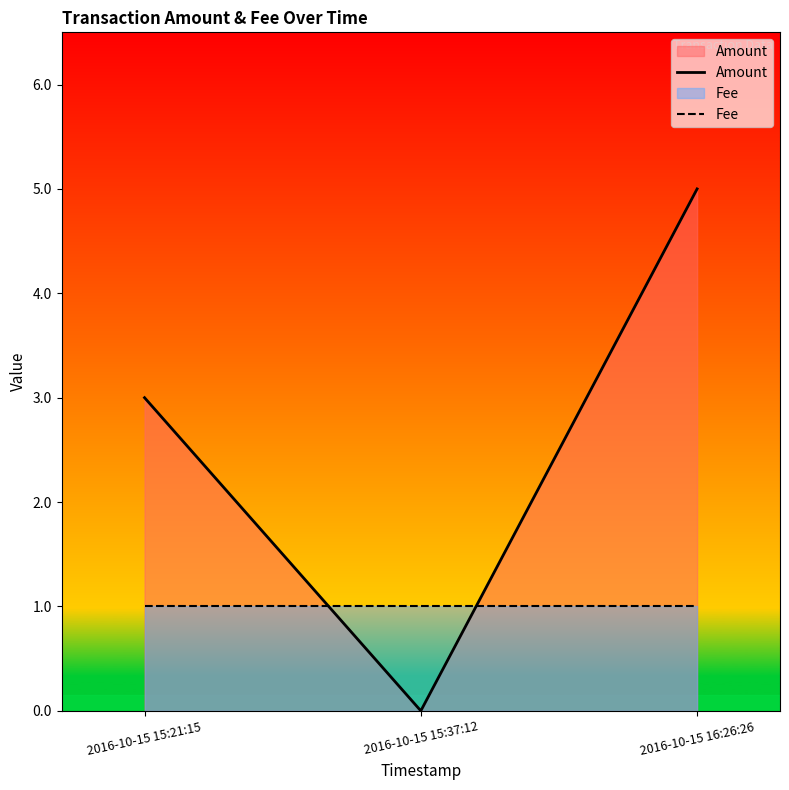

Which series has the widest spread of values?

Amount